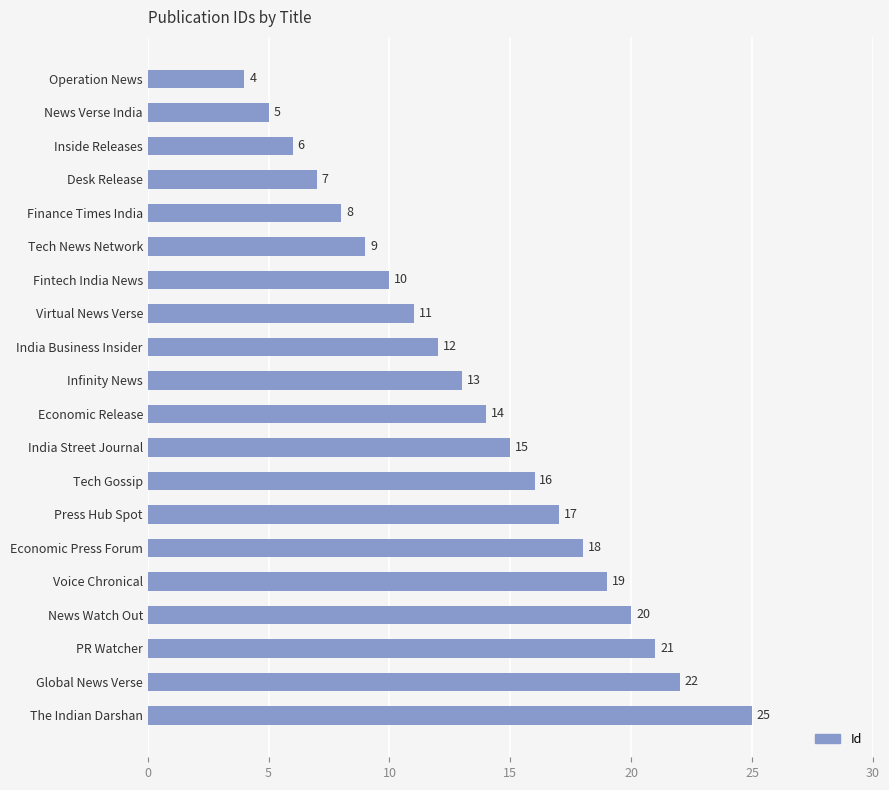

What is the greatest value displayed?

25